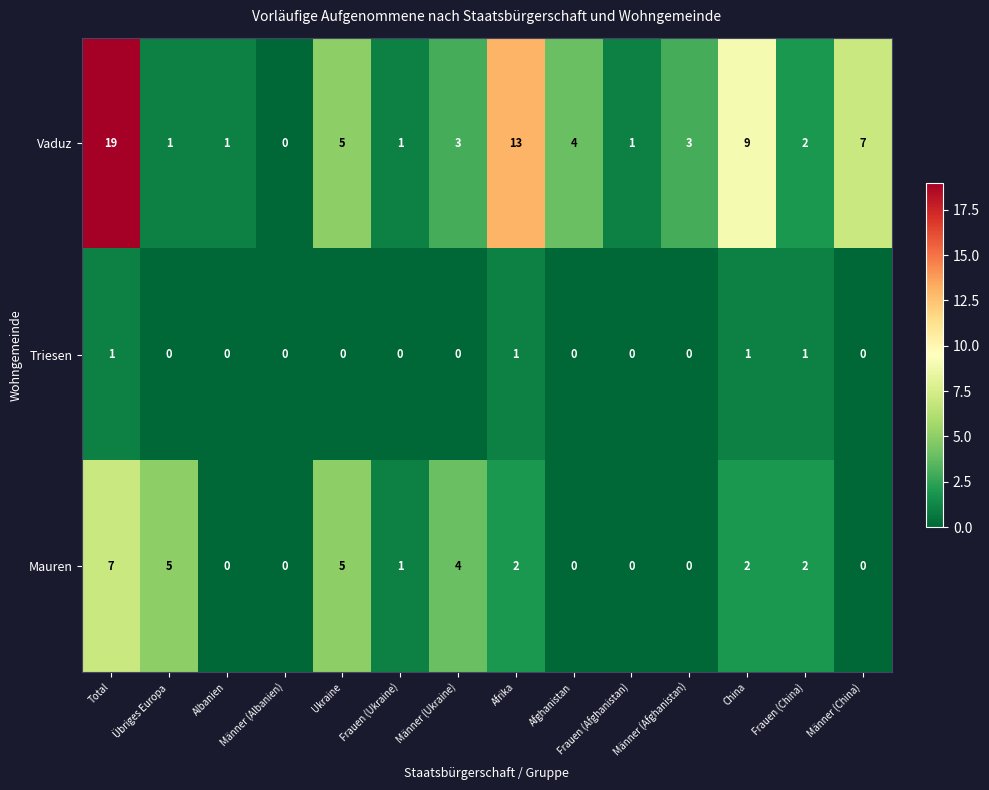

List the series in order of their peak value, highest first.

Vaduz, Mauren, Triesen